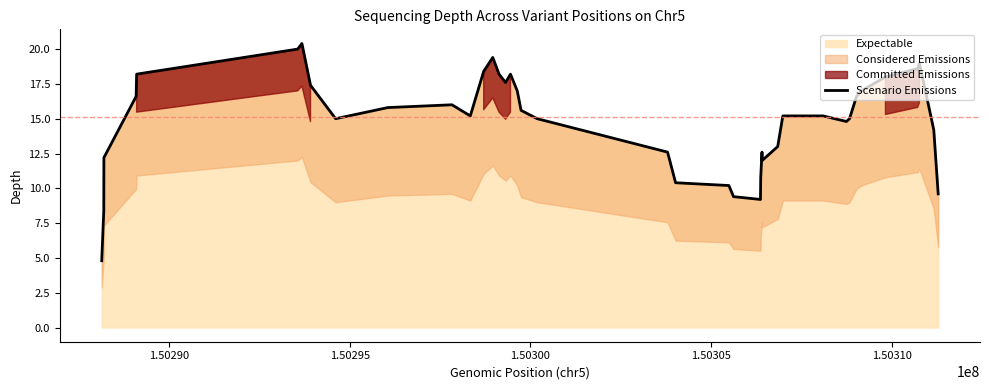

Count the number of categories in the chart.

40